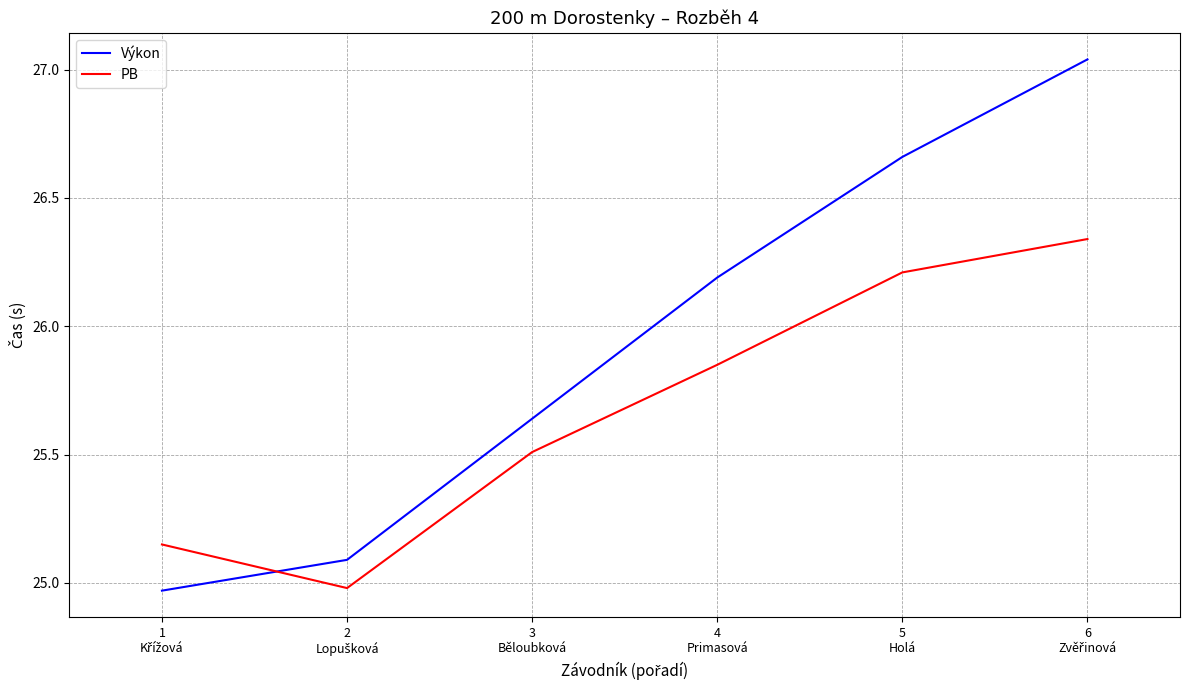

Rank the series by their average value, from highest to lowest.

Výkon, PB